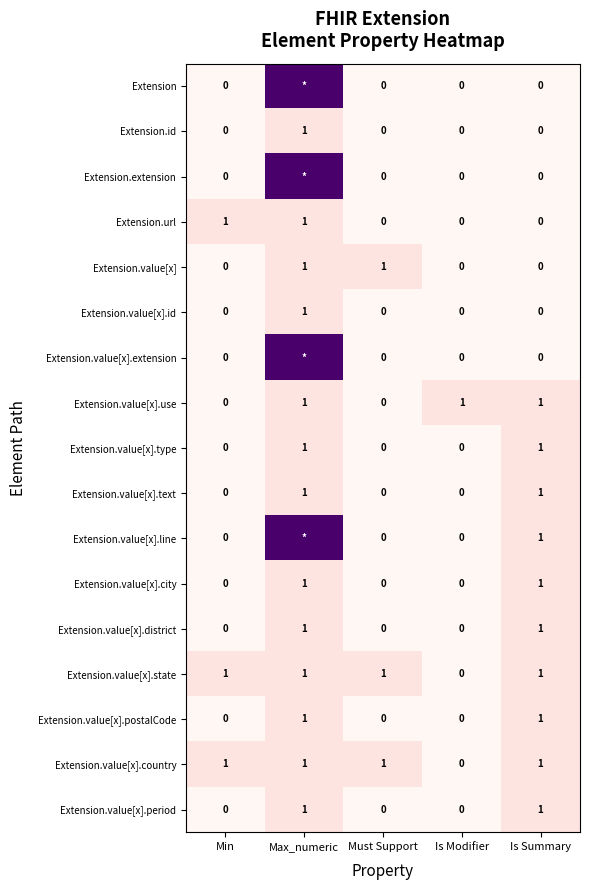

How many Extension.url values are between 0 and 1?

5